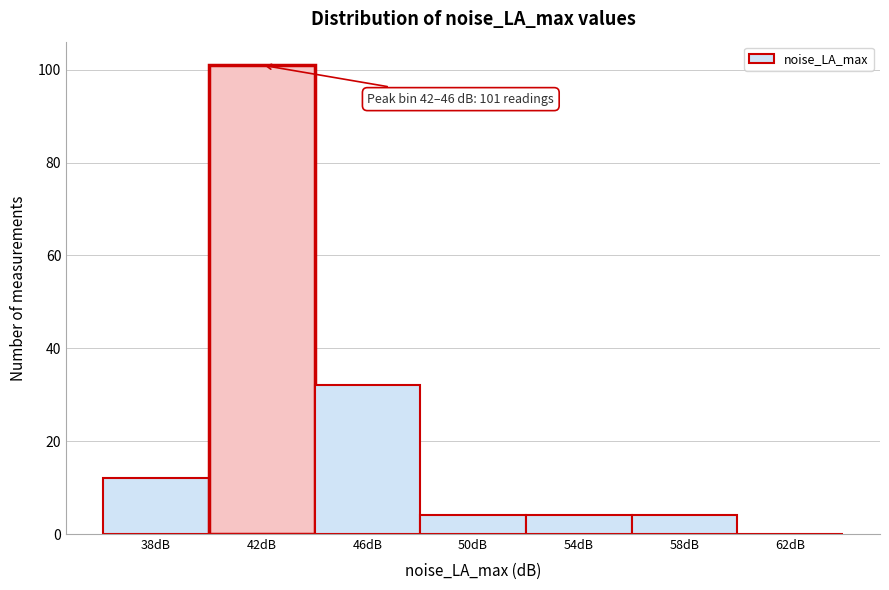

Reading left to right, what are all the values shown in this chart?

38dB=12	42dB=101	46dB=32	50dB=4	54dB=4	58dB=4	62dB=0